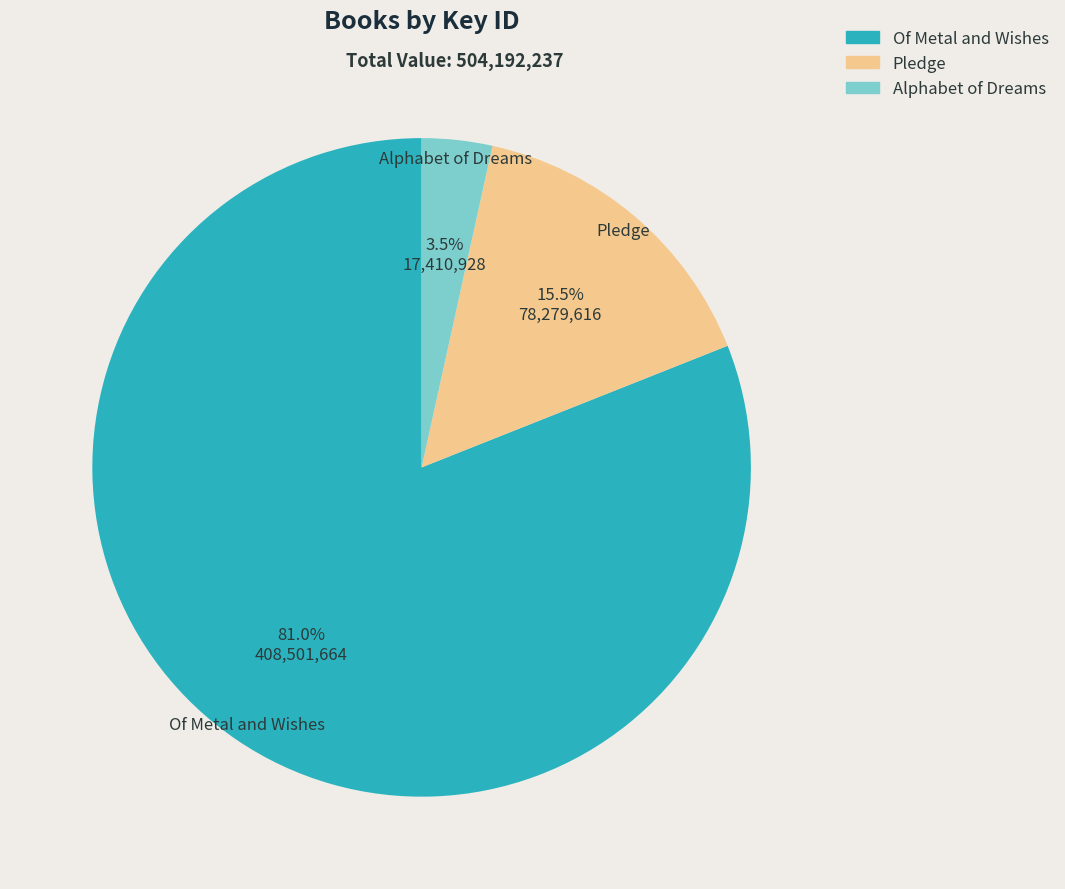

What percentage do Pledge and Of Metal and Wishes together represent?

96.5%